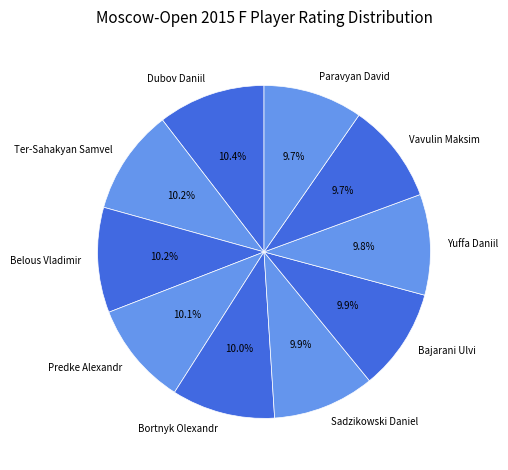

Do Bajarani Ulvi and Vavulin Maksim together represent more than half of the pie?

No